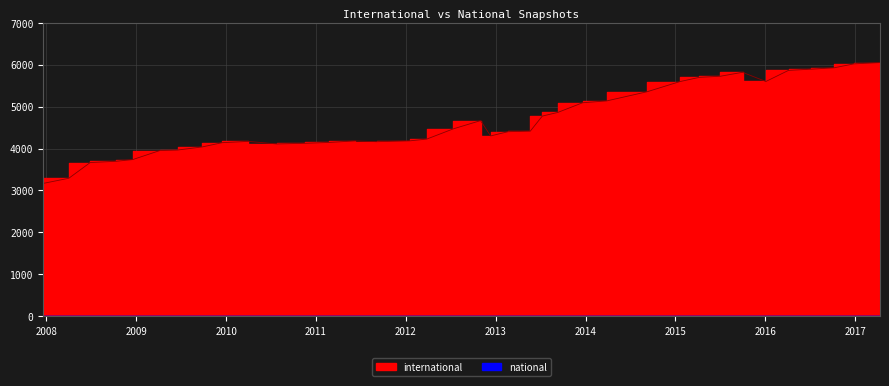

Reading right to left, list all the values displayed in this chart.

6050	6019	5925	5892	5864	5599	5818	5724	5698	5596	5354	5136	5092	4861	4774	4414	4402	4301	4666	4471	4225	4184	4163	4182	4145	4125	4109	4171	4140	4038	3964	3952	3737	3696	3666	3291	3169